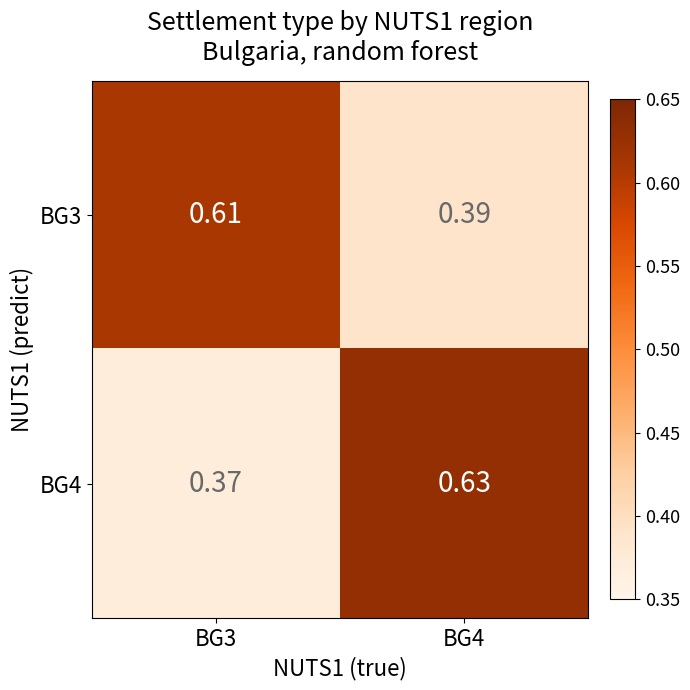

Is the value of BG4 at BG3 greater than the value of BG3 at BG4?

No